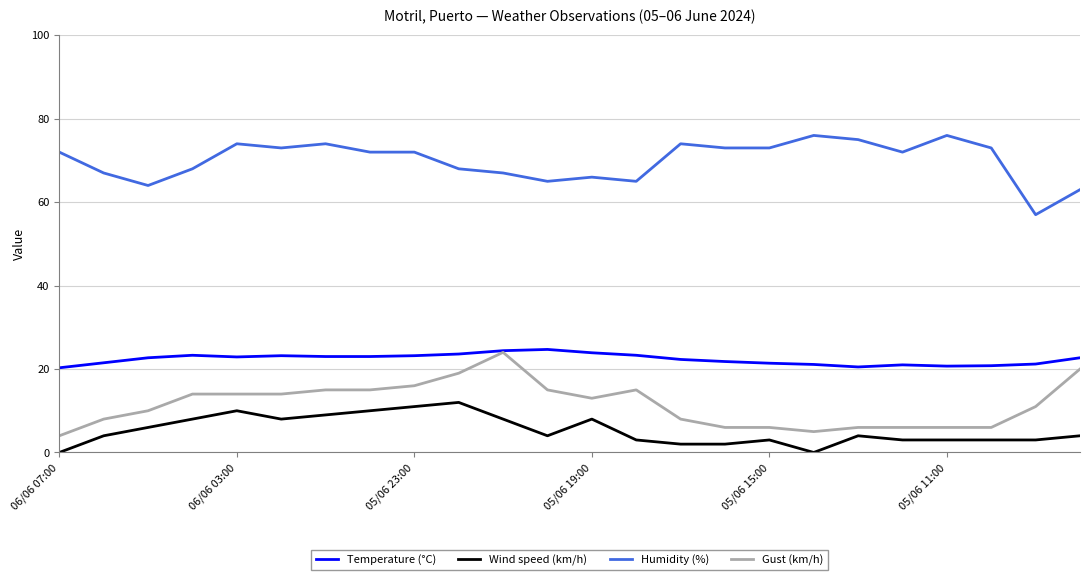

What is the lowest value of the Gust (km/h) series?

4.0